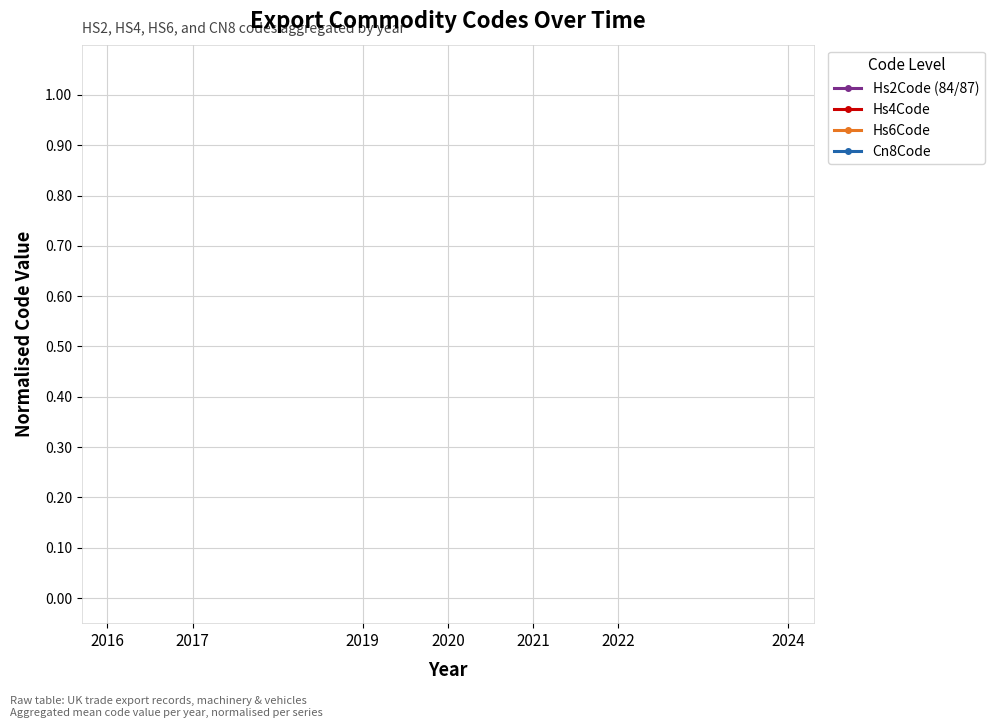

Does the chart display data point markers on the line(s)?

Yes